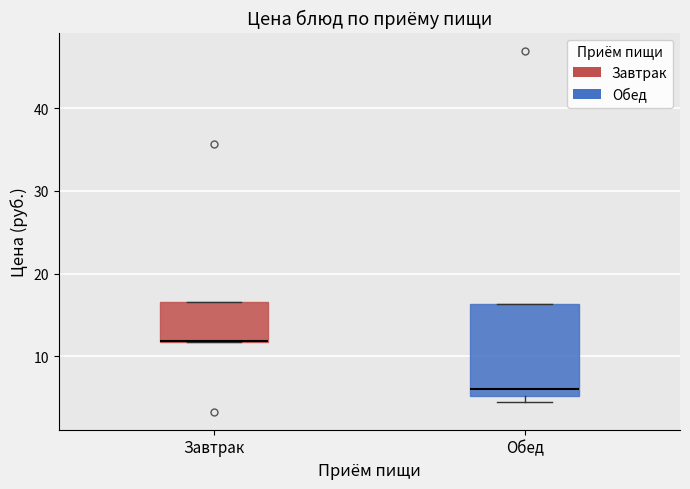

Where is the upper edge of the box for Обед on the y-axis? The values are not printed on the chart, so give them approximately, as read against the axis.

16